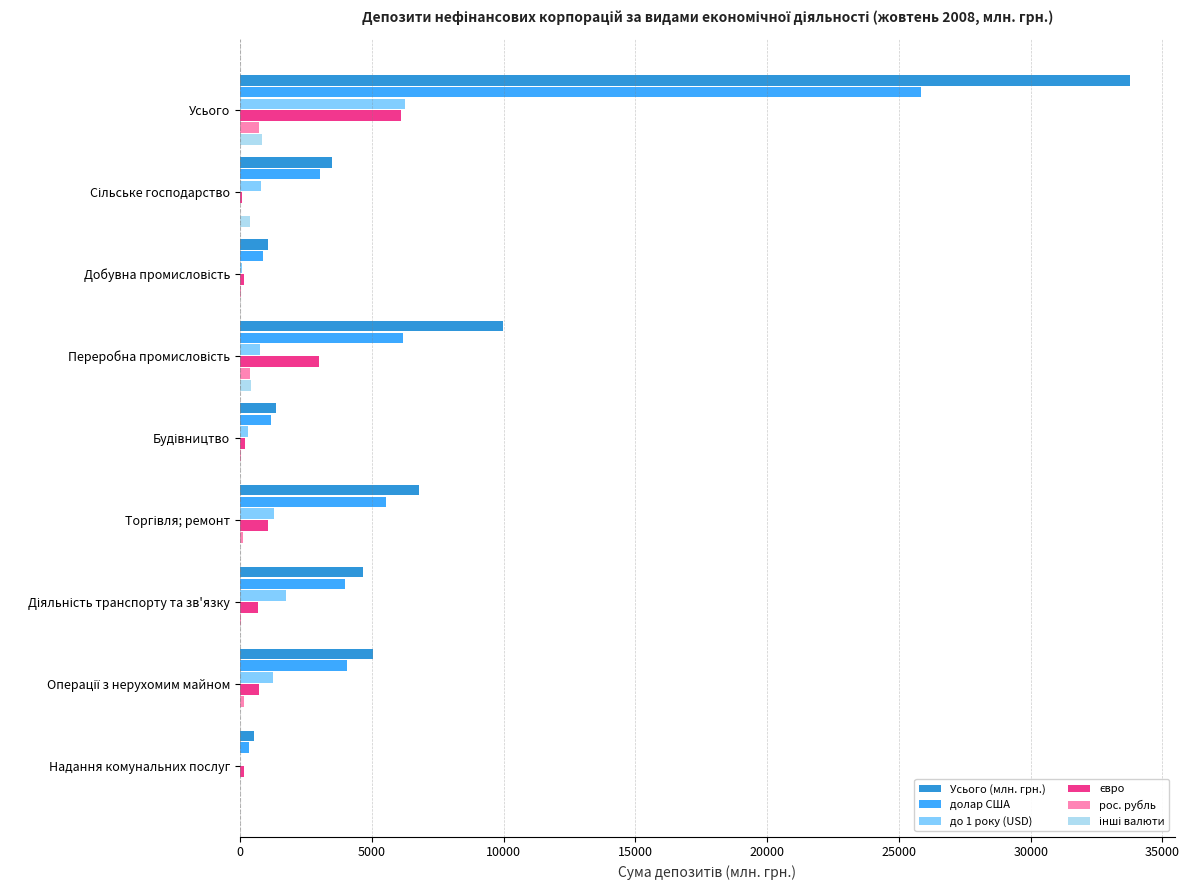

True or false: долар США has a value of 25855.3 at Усього.

True